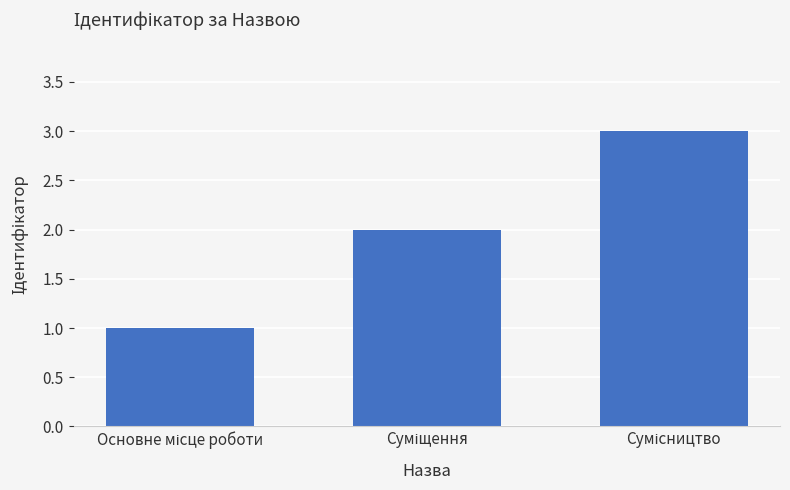

Does the chart contain stacked bars?

No